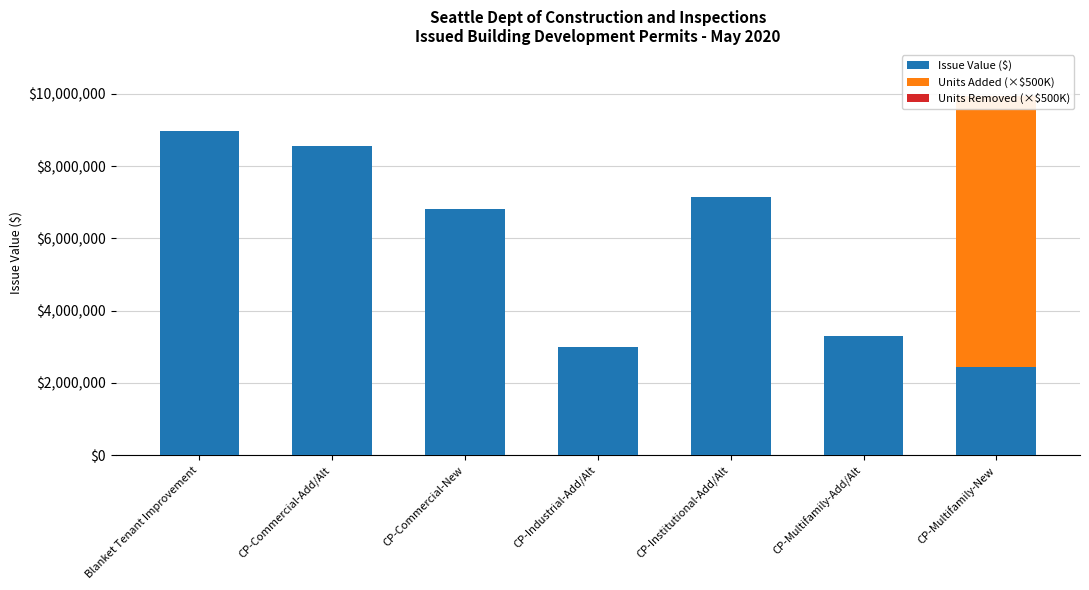

Reading left to right, list all the values displayed in this chart.

Issue Value ($): 8970396.1	8564287.0	6800000.0	3000000.0	7141000.0	3299516.0	2444362.0
Units Added (×$500K): 0.0	0.0	0.0	0.0	0.0	0.0	7500000.0
Units Removed (×$500K): 0.0	0.0	0.0	0.0	0.0	0.0	0.0